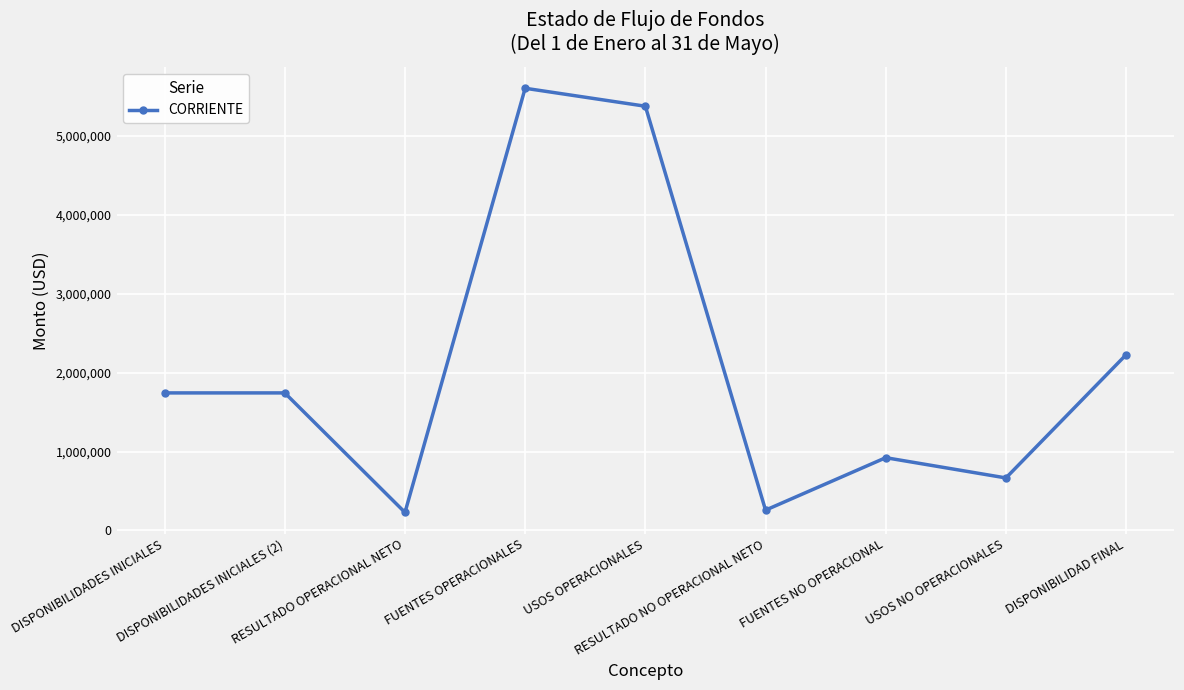

What is the smallest value displayed?

227630.7